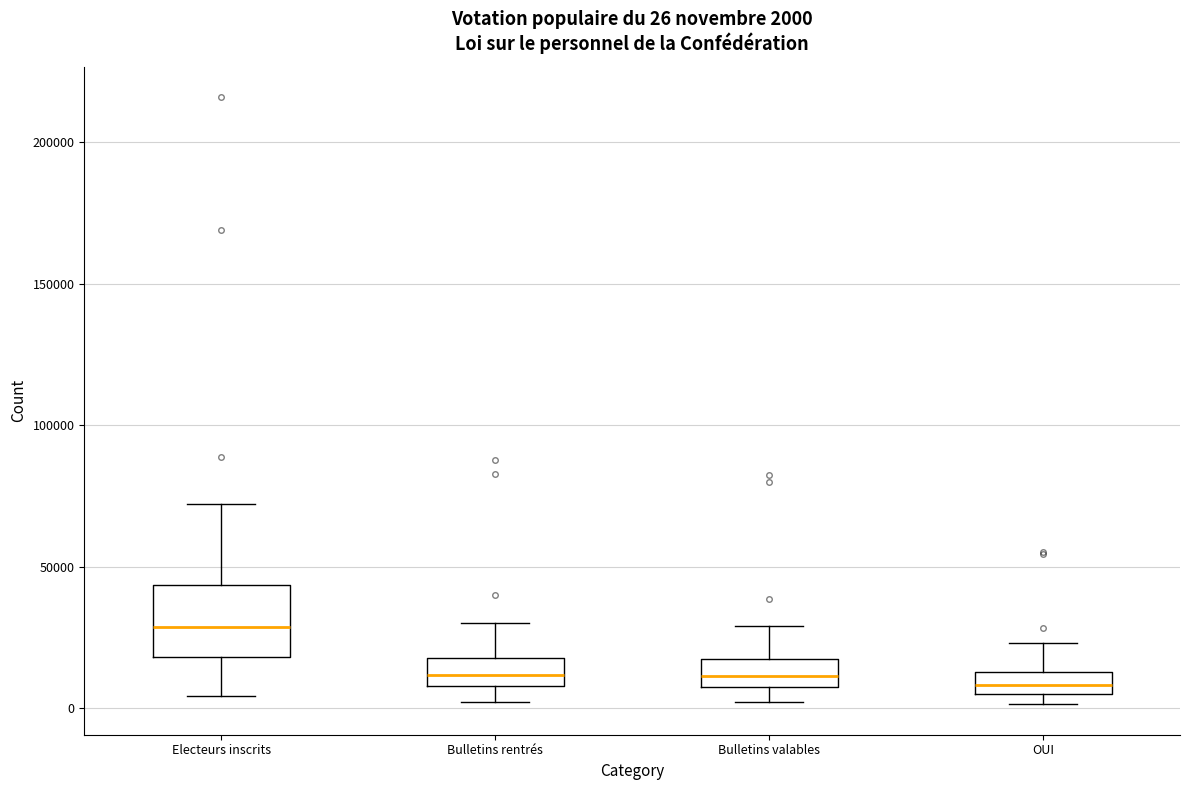

Which box is the tallest, from its lower edge to its upper edge?

Electeurs inscrits